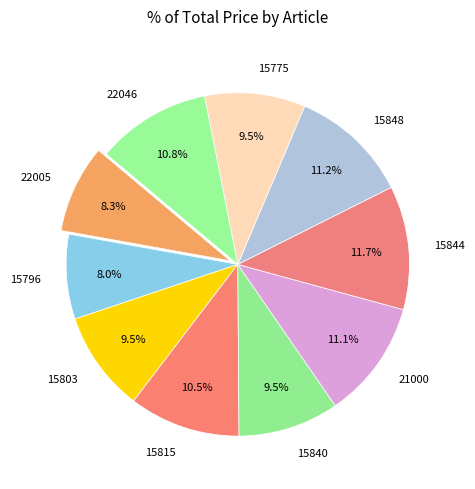

True or false: 22005 accounts for 8% of the total.

True